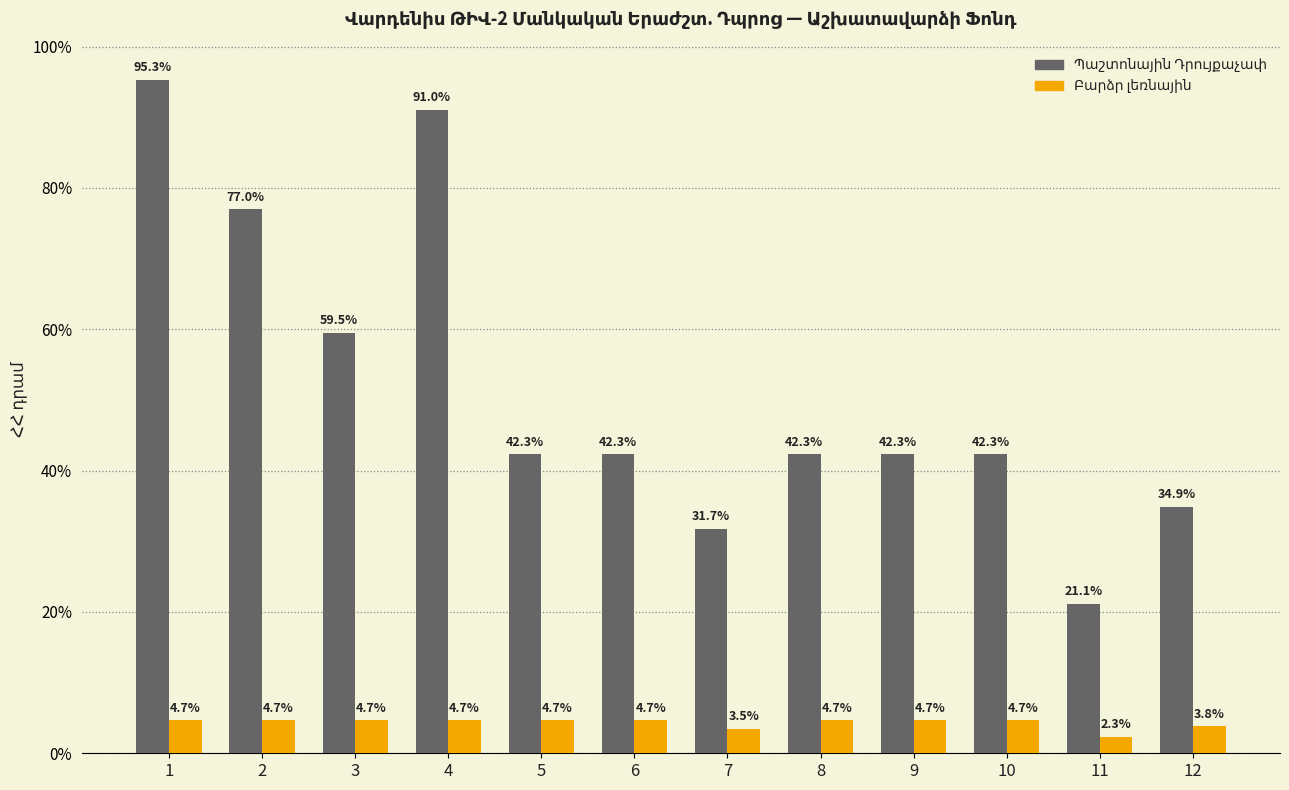

Count the number of data series in this chart.

2